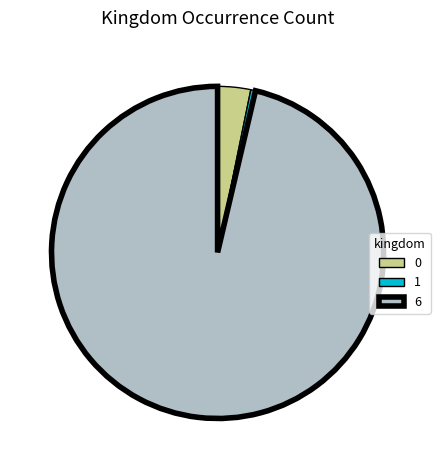

Is there a majority slice in this chart?

Yes